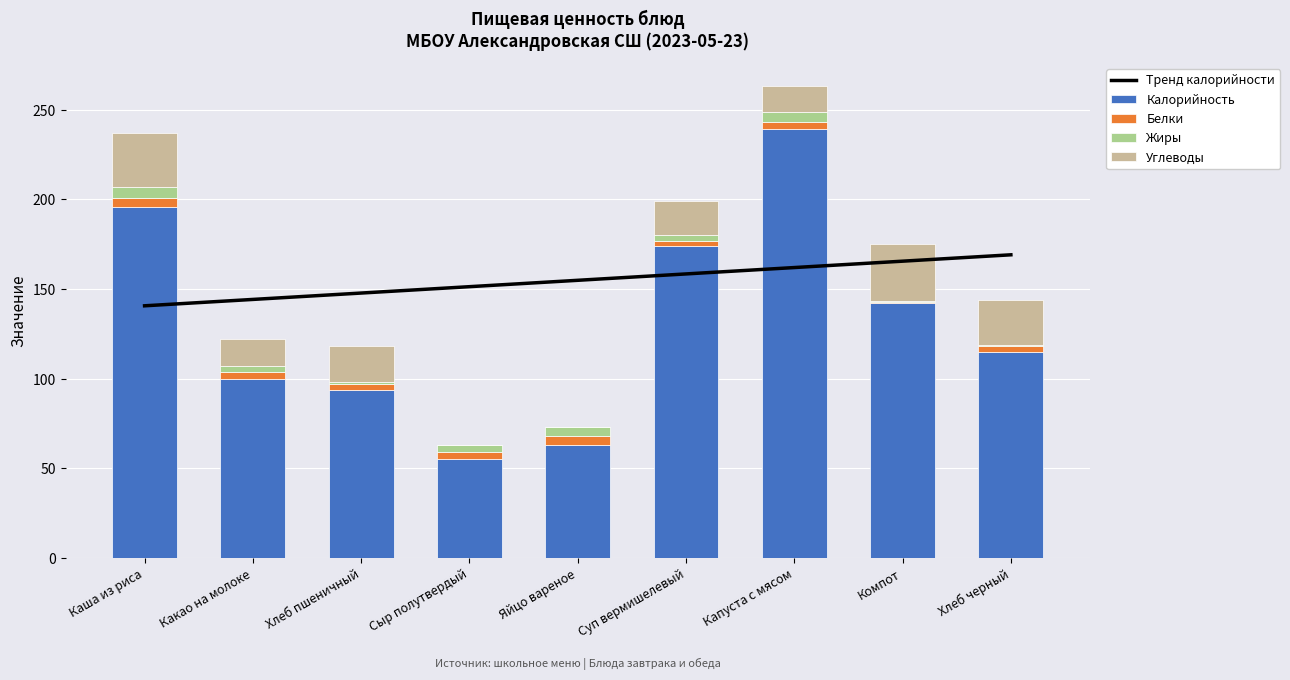

Reading left to right, list all the values displayed in this chart.

Тренд калорийности: 140.7	144.2	147.8	151.3	154.9	158.5	162.0	165.6	169.1
Калорийность: 196.0	100.0	94.0	55.0	63.0	174.0	239.0	142.0	115.0
Белки: 5.0	4.0	3.0	4.0	5.0	3.0	4.0	1.0	3.0
Жиры: 6.0	3.0	1.0	4.0	5.0	3.0	6.0	0.1	1.0
Углеводы: 30.0	15.0	20.0	0.0	0.0	19.0	14.0	32.0	25.0